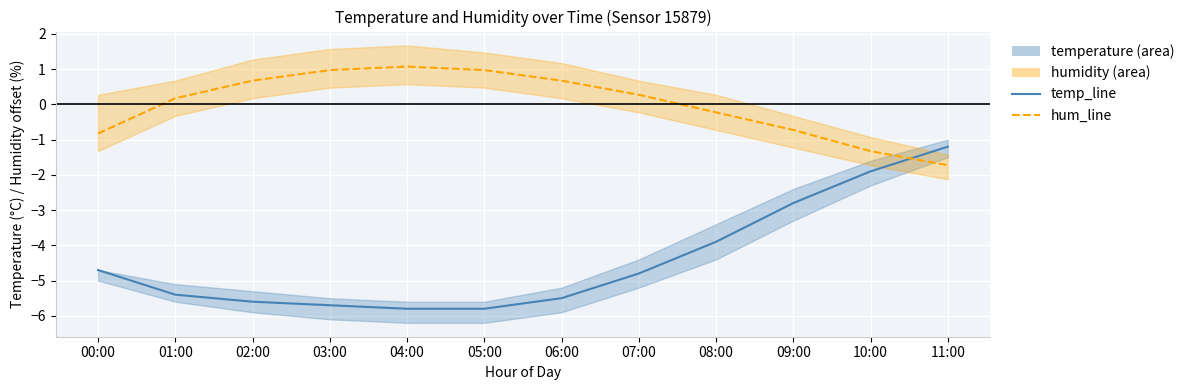

Which label corresponds to the largest value in the chart?

04:00